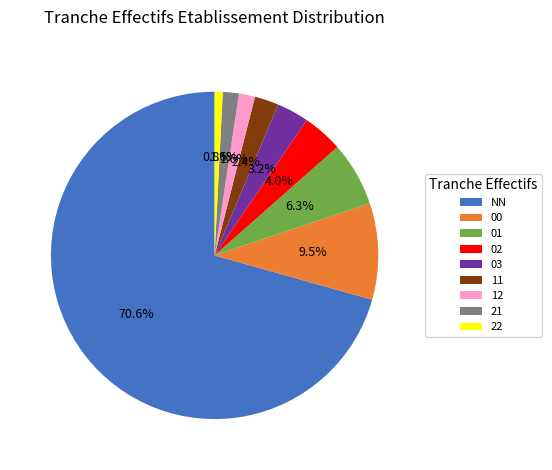

Combined, what portion of the pie is 21 and NN?

72.2%